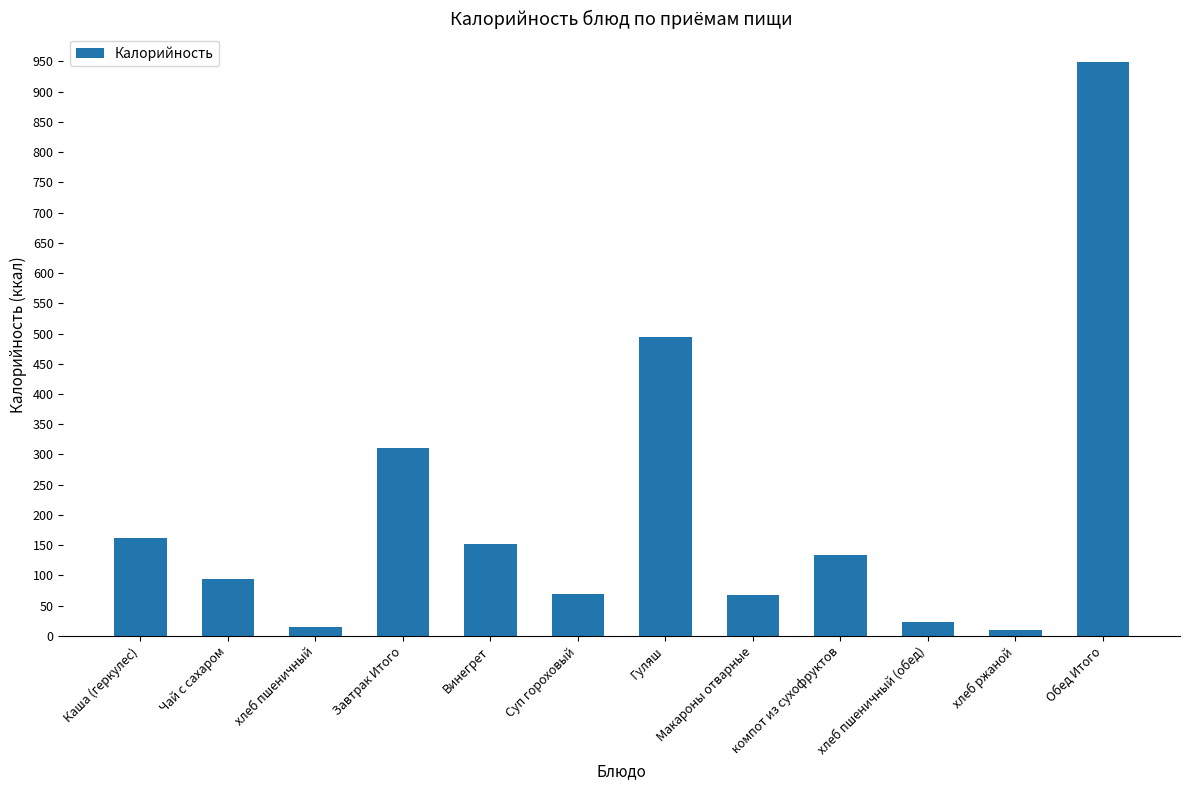

Between Винегрет and Чай с сахаром, which is larger?

Винегрет